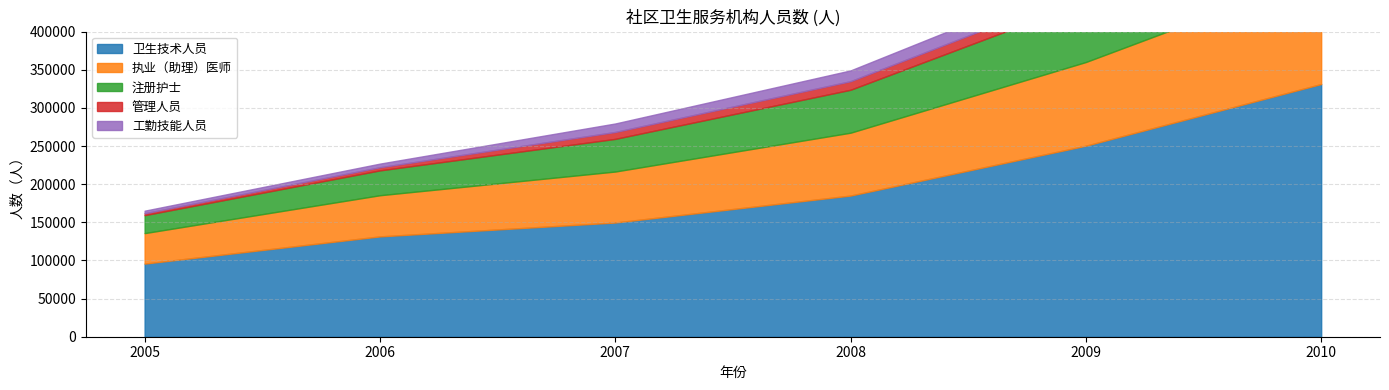

Which series has the largest total across all categories?

卫生技术人员